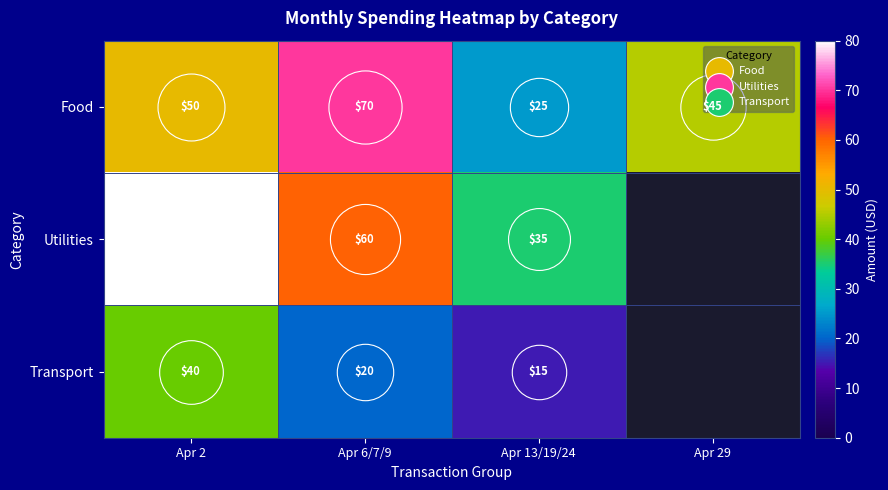

Which series changed the most between Apr 2 and Apr 13/19/24?

Utilities